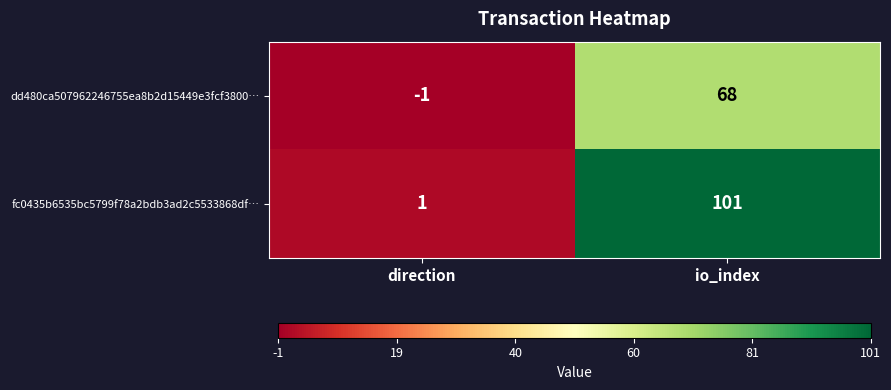

How many data points does each series have?

2